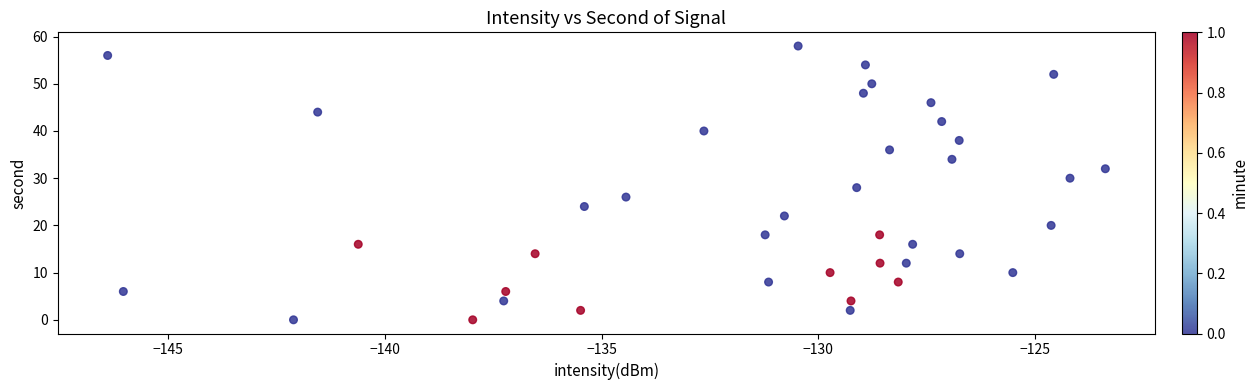

What is the range of Y values (max minus min)?

58